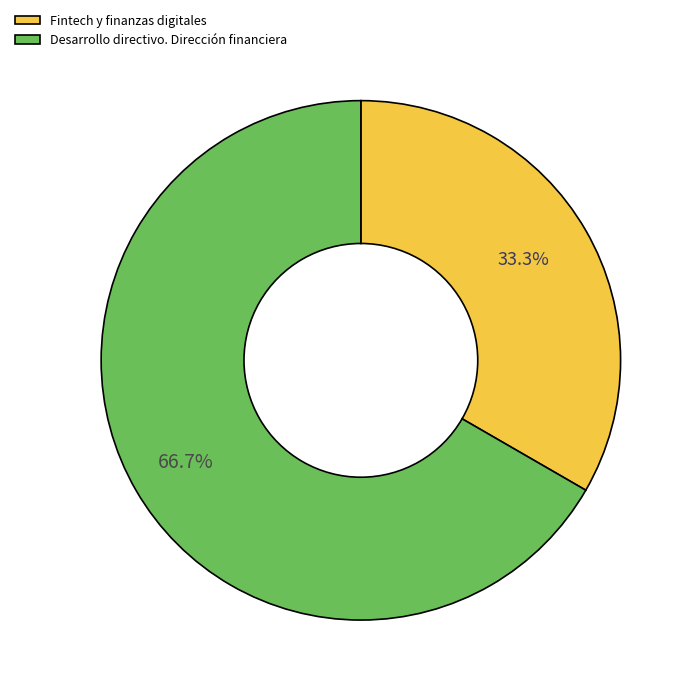

To the nearest percent, what is the difference between the largest and smallest slice percentages?

33%